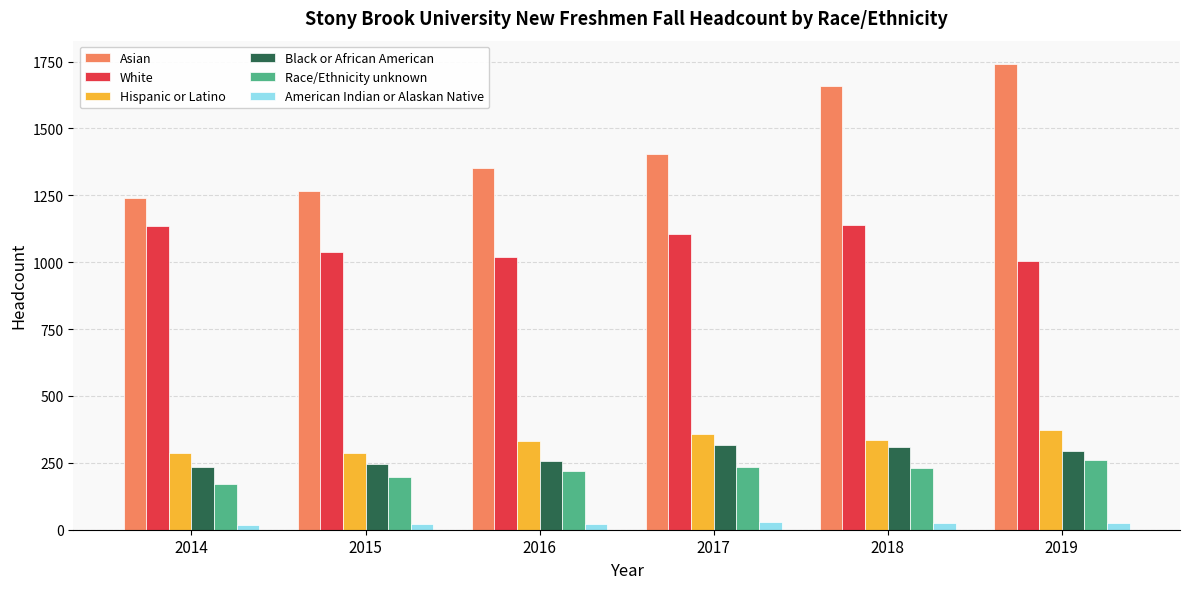

List the series in order of their peak value, highest first.

Asian, White, Hispanic or Latino, Black or African American, Race/Ethnicity unknown, American Indian or Alaskan Native